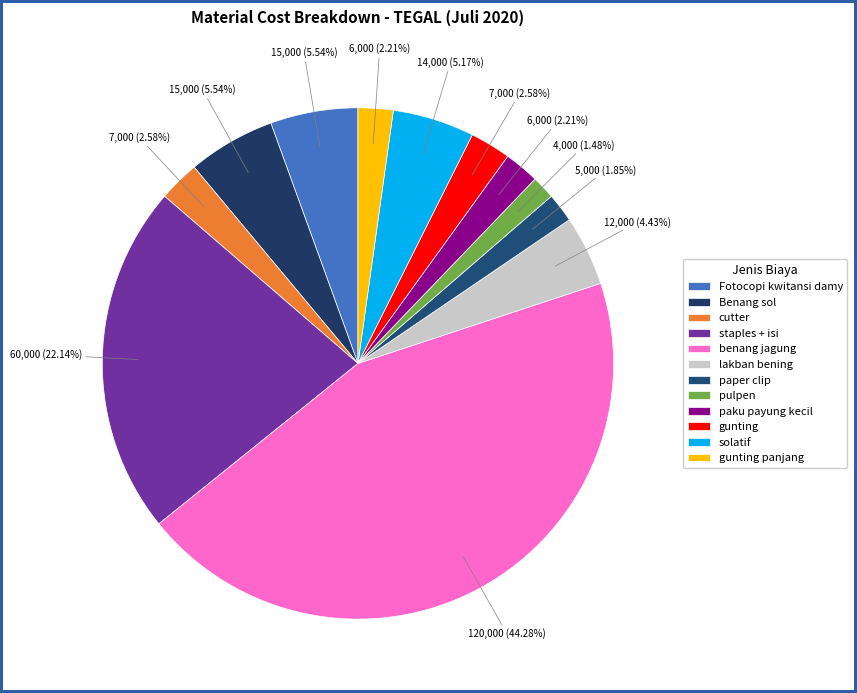

Is there a majority slice in this chart?

No